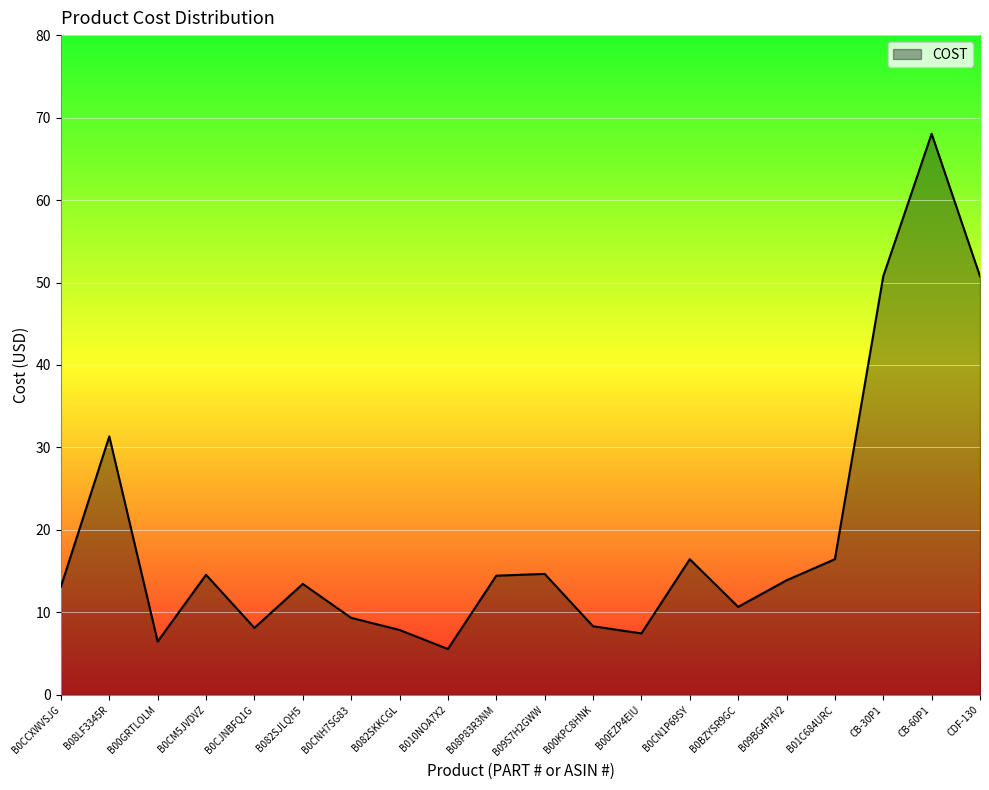

True or false: the data shows 16.4 at B0CN1P69SY.

True